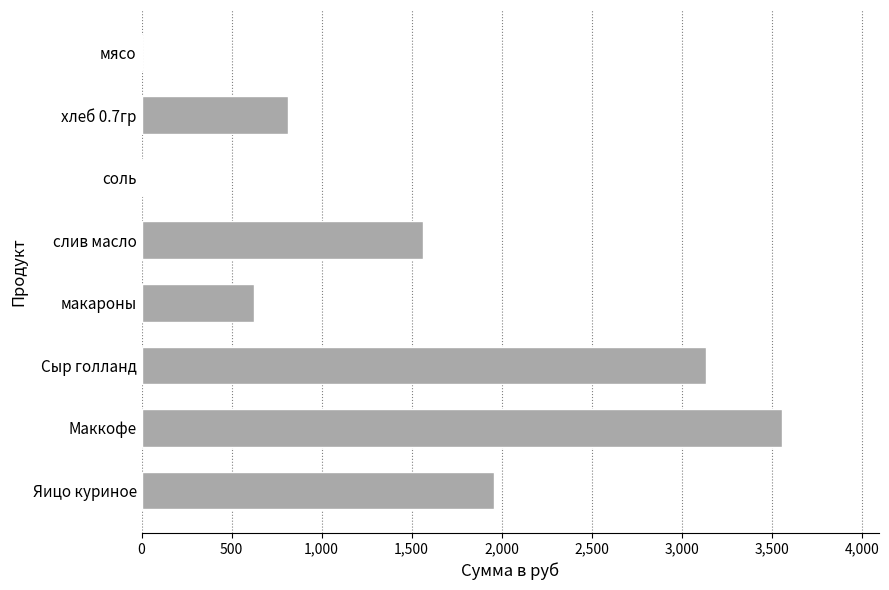

What is the greatest value displayed?

3560.0